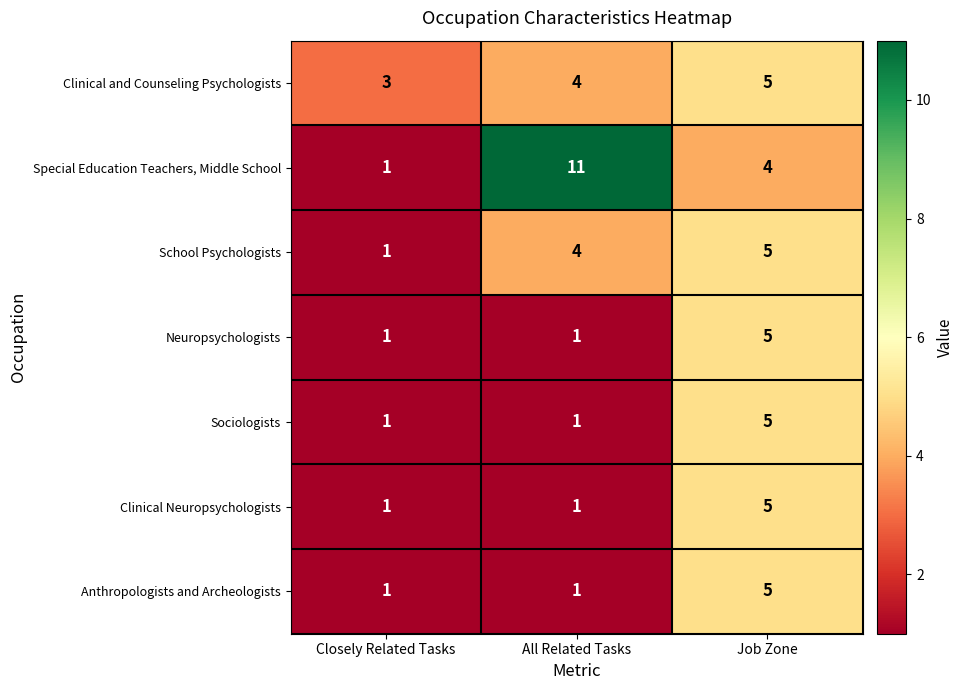

What is the spread (max minus min) of values at All Related Tasks?

10